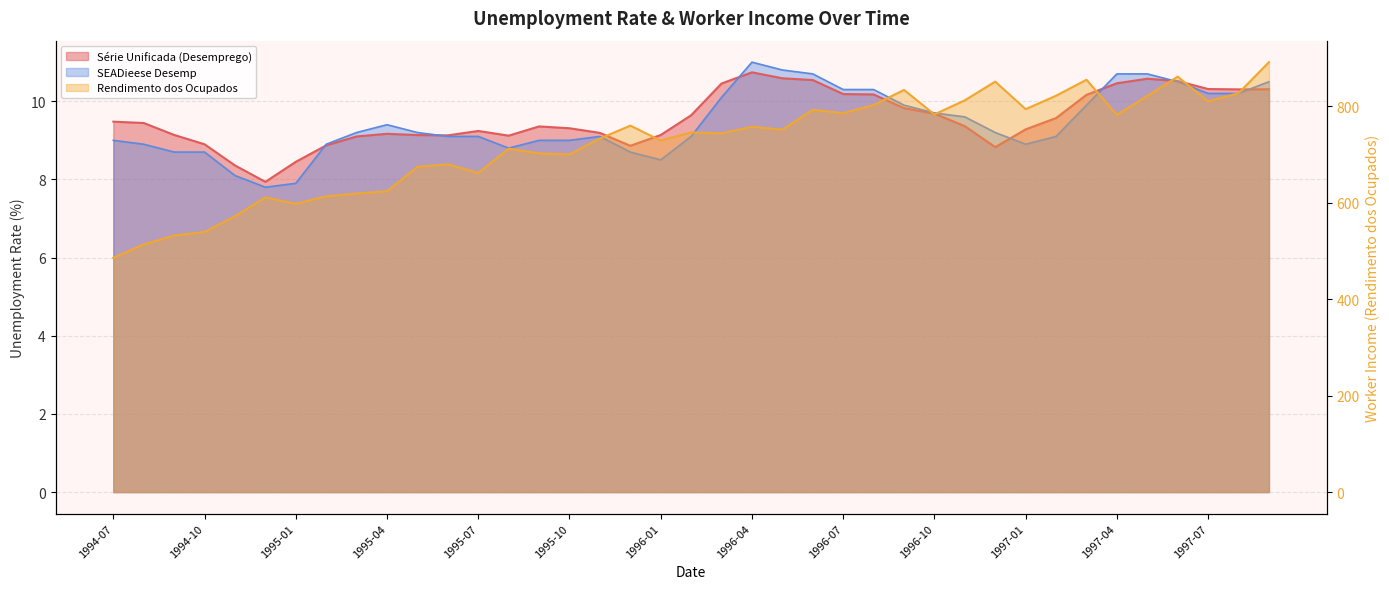

Is it true that Série Unificada (Desemprego) equals 14.3 at 1995-12?

False